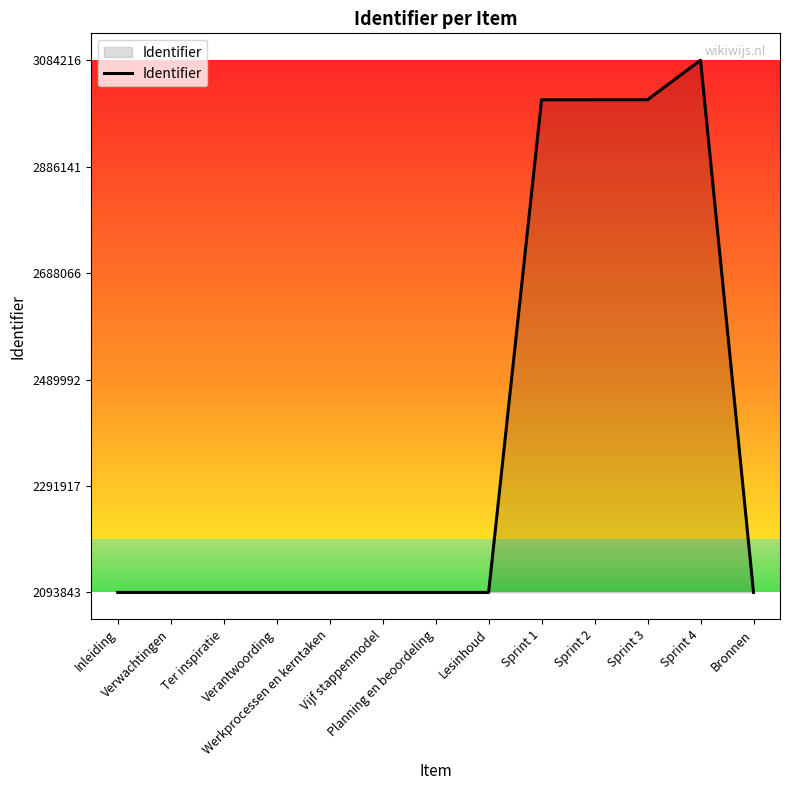

How many lines are shown in the chart?

1